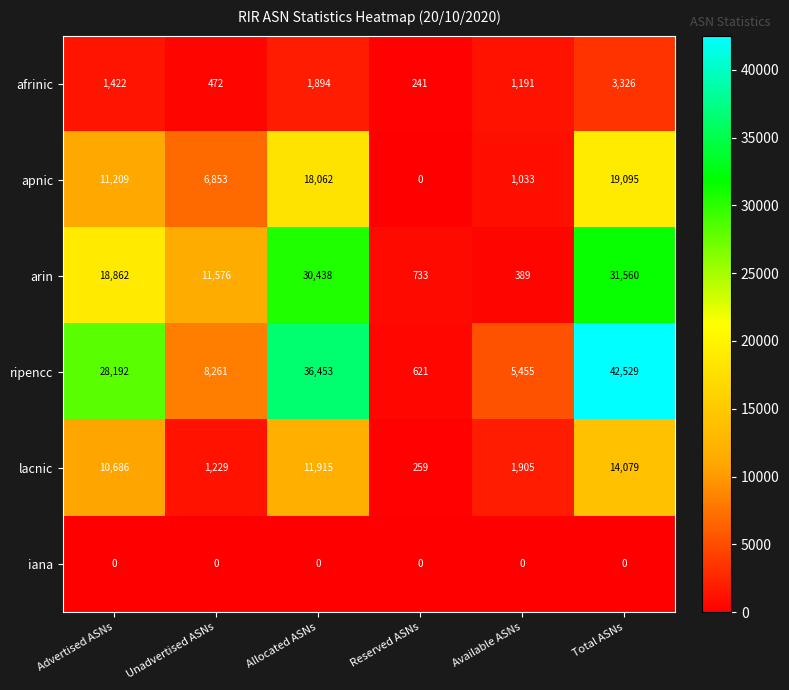

What is the total value across all series at Unadvertised ASNs?

28391